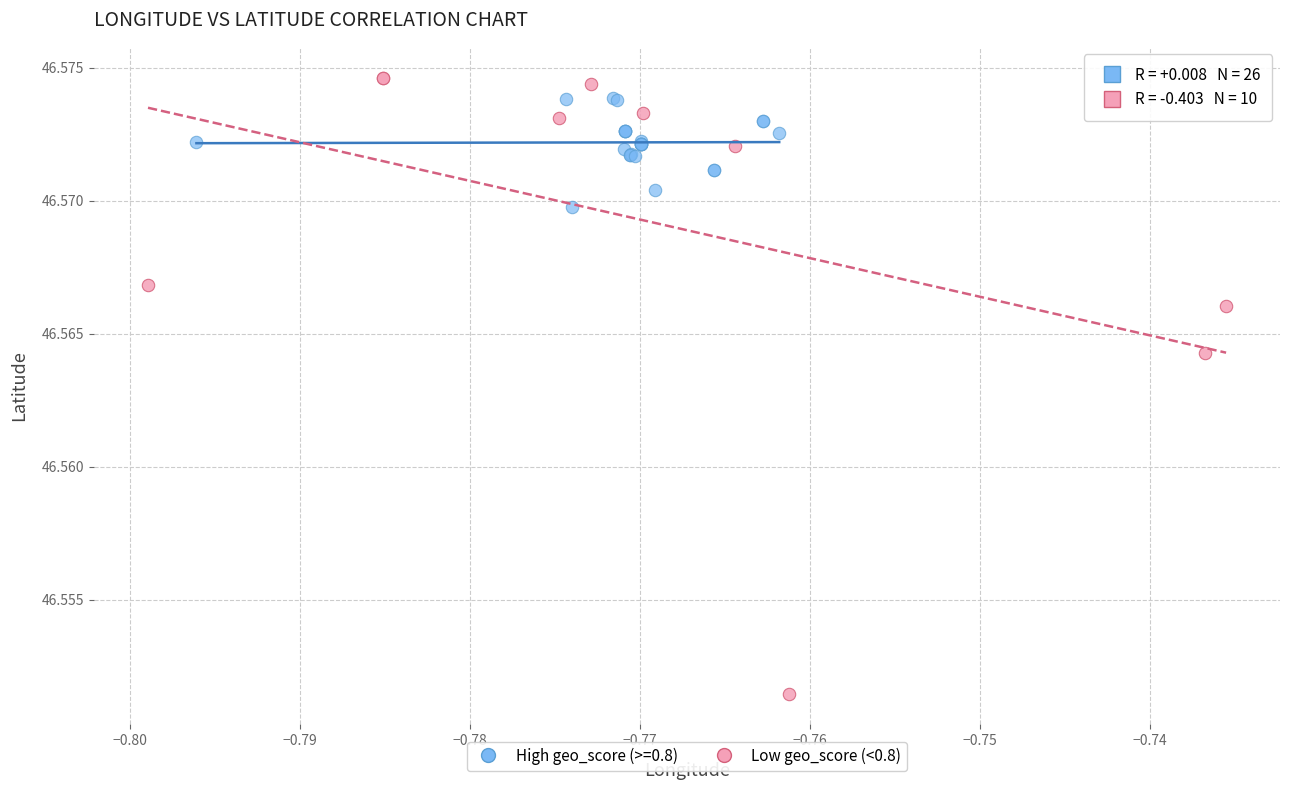

Which series reaches the minimum Y coordinate?

Low geo_score (<0.8)